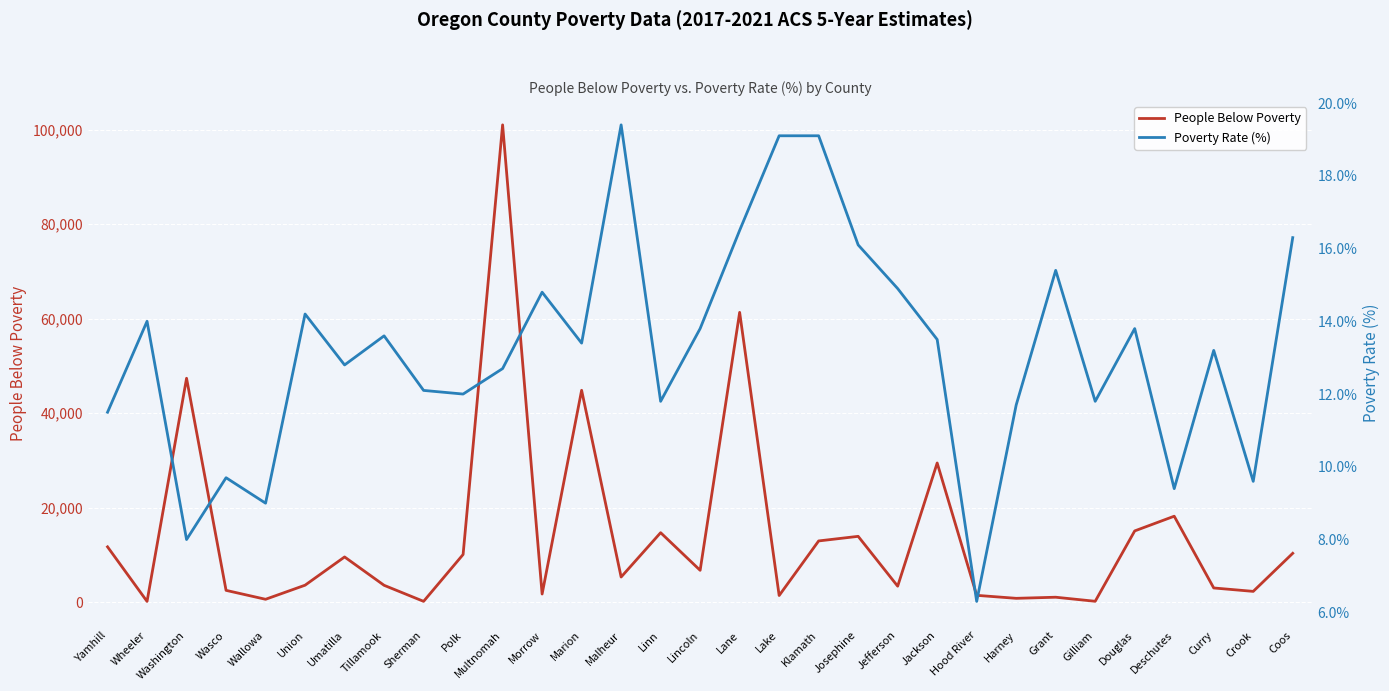

Which series has the largest total across all categories?

People Below Poverty